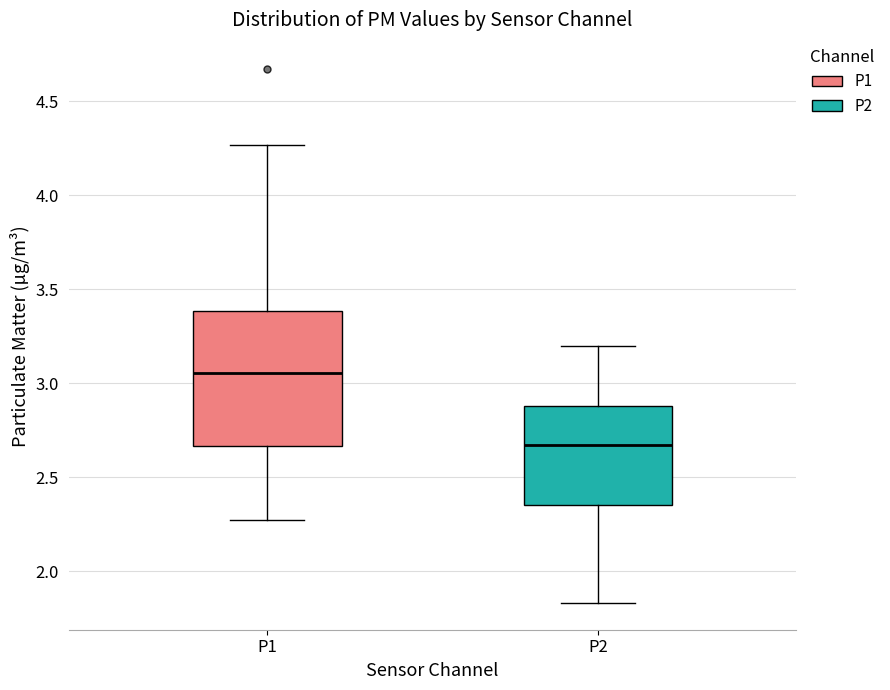

Where is the upper edge of the box for P2 on the y-axis? The values are not printed on the chart, so give them approximately, as read against the axis.

2.90